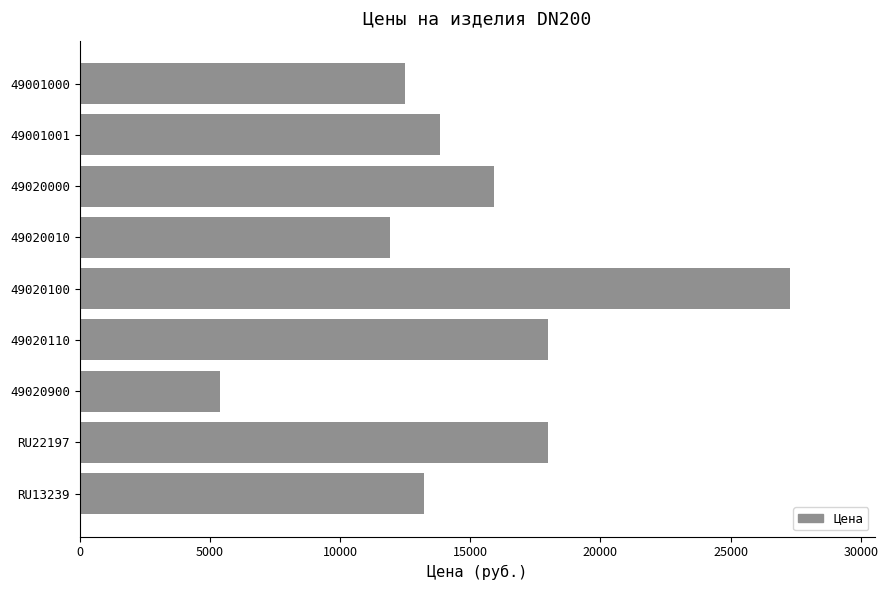

What is the label of the 6th bar from the bottom?

49020010